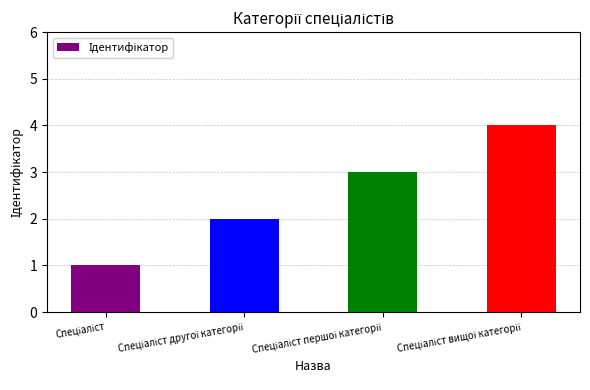

What is the greatest value displayed?

4